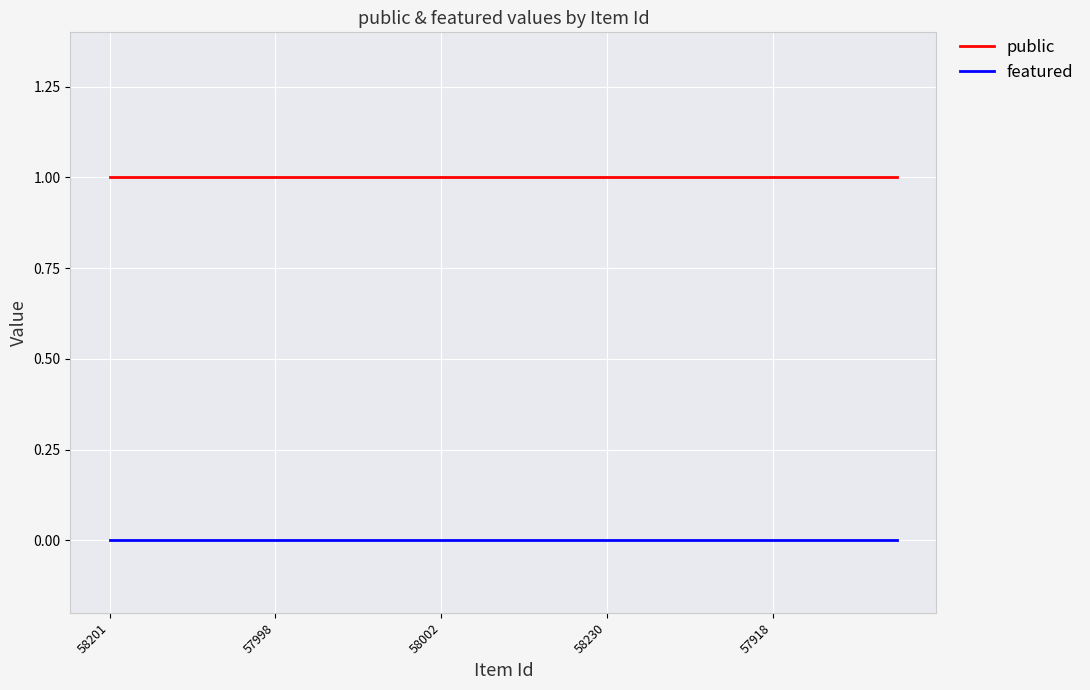

List the series in order of their peak value, lowest first.

featured, public